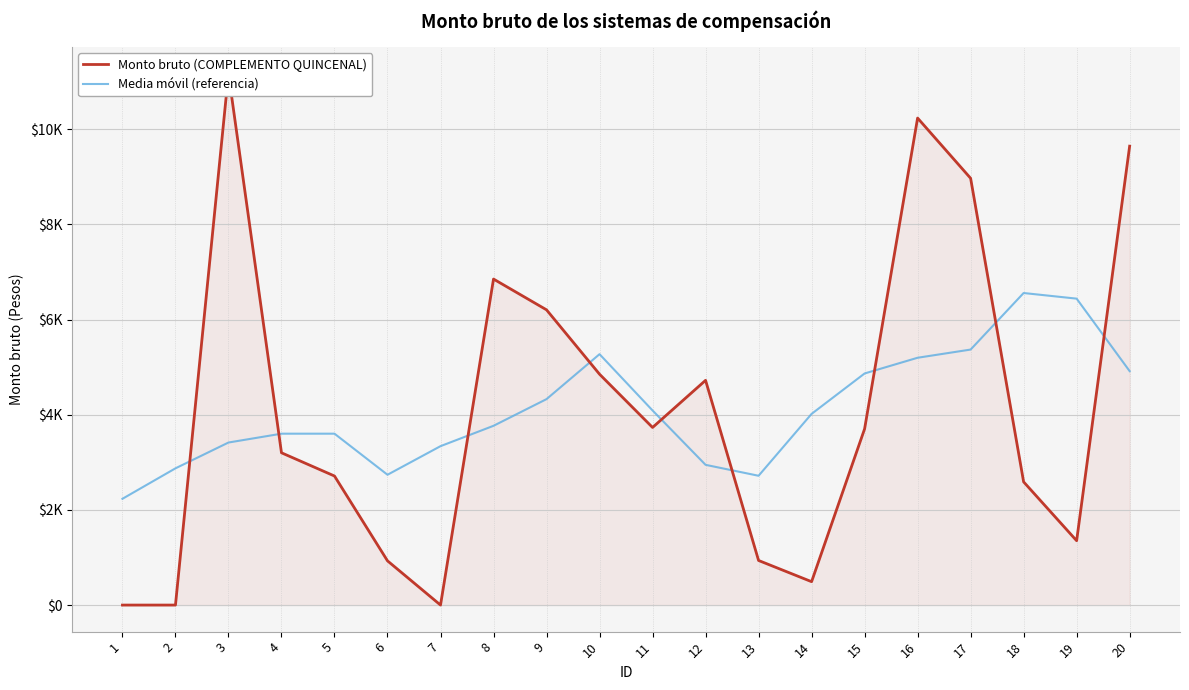

Reading right to left, list all the values displayed in this chart.

Monto bruto (COMPLEMENTO QUINCENAL): 9645.7	1352.7	2589.3	8971.1	10236.8	3702.9	491.5	937.3	4723.8	3733.2	4852.7	6205.6	6852.7	0.0	929.4	2712.5	3200.8	11169.2	0.0	0.0
Media móvil (referencia): 4917.2	6440.9	6559.1	5370.6	5198.3	4867.9	4018.4	2717.7	2947.7	4090.5	5273.6	4328.8	3768.1	3340.0	2739.1	3602.4	3602.4	3416.5	2874.0	2233.8